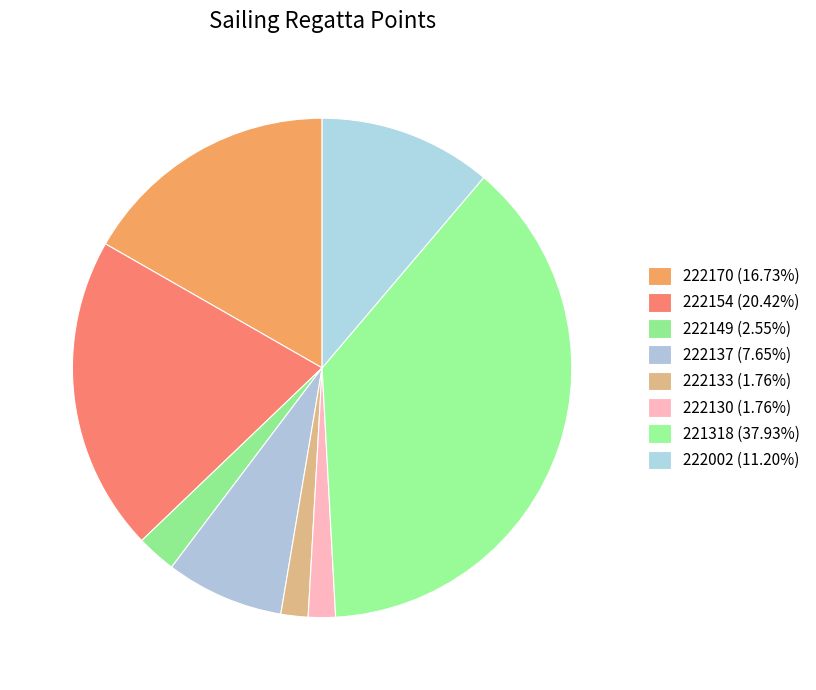

Does any single category account for the majority?

No